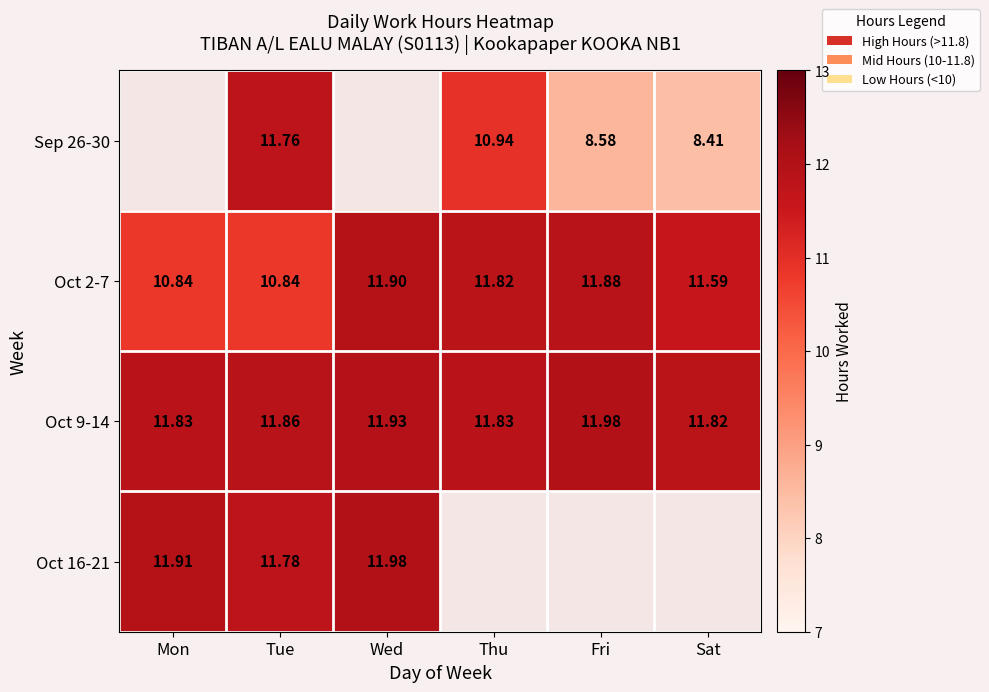

Where is Oct 9-14 nearest to the value 11?

Sat